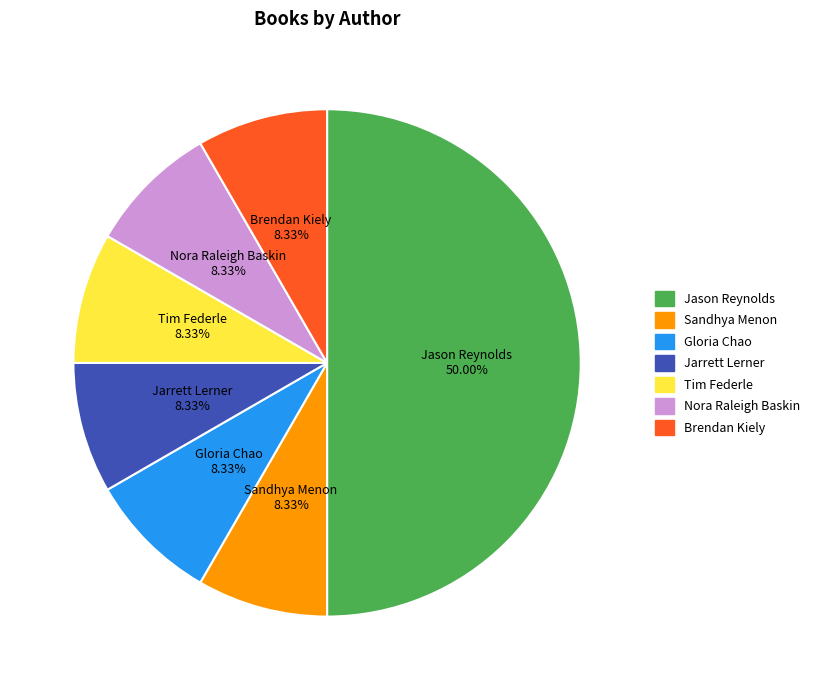

Is it true that Tim Federle is 14% of the pie?

False